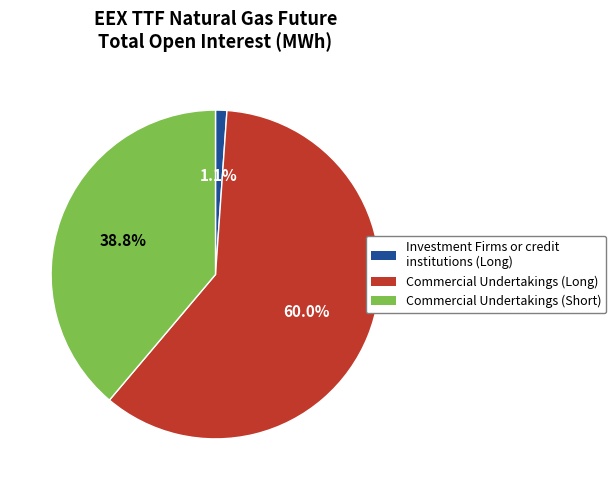

What is the largest slice in the pie chart?

Commercial Undertakings (Long)